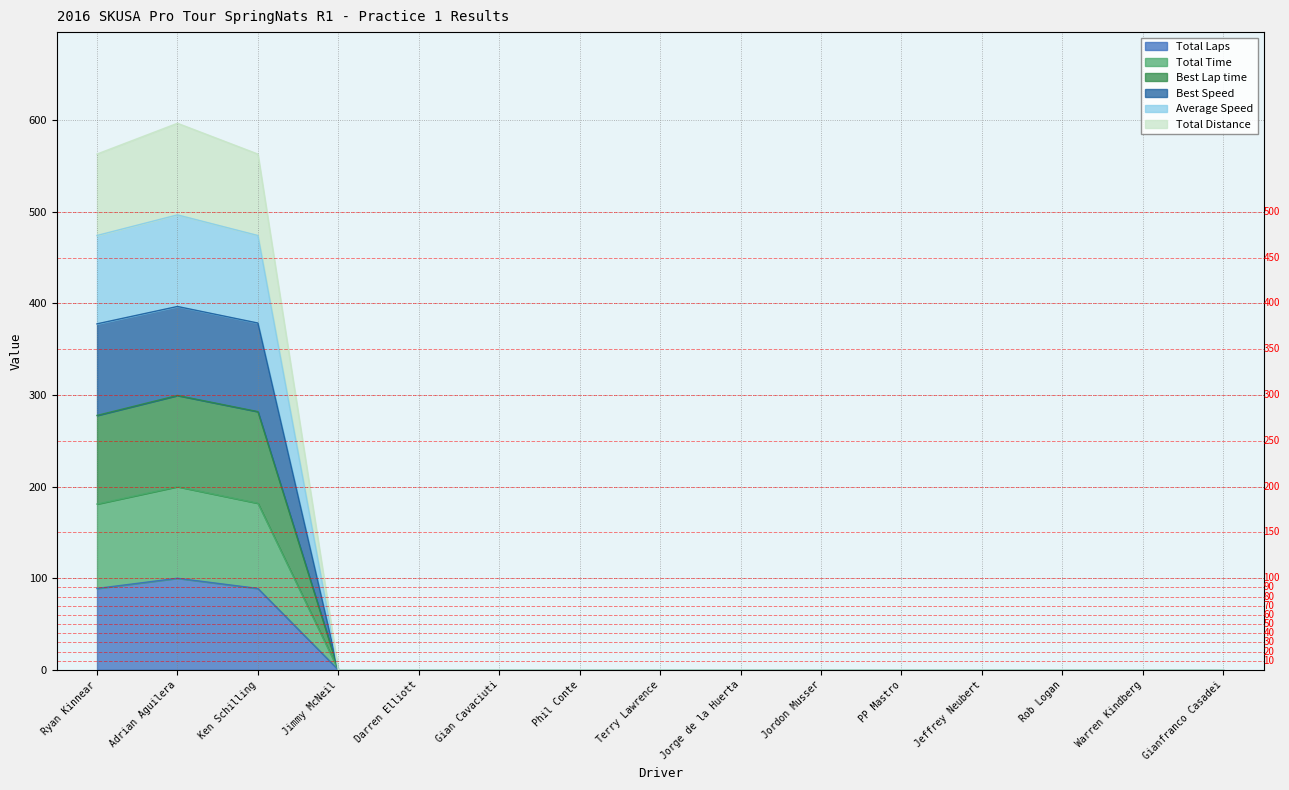

Does the chart display data point markers on the line(s)?

No